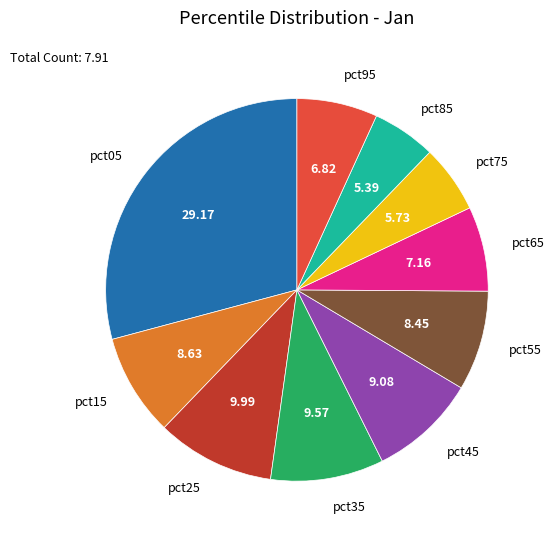

Is there a majority slice in this chart?

No